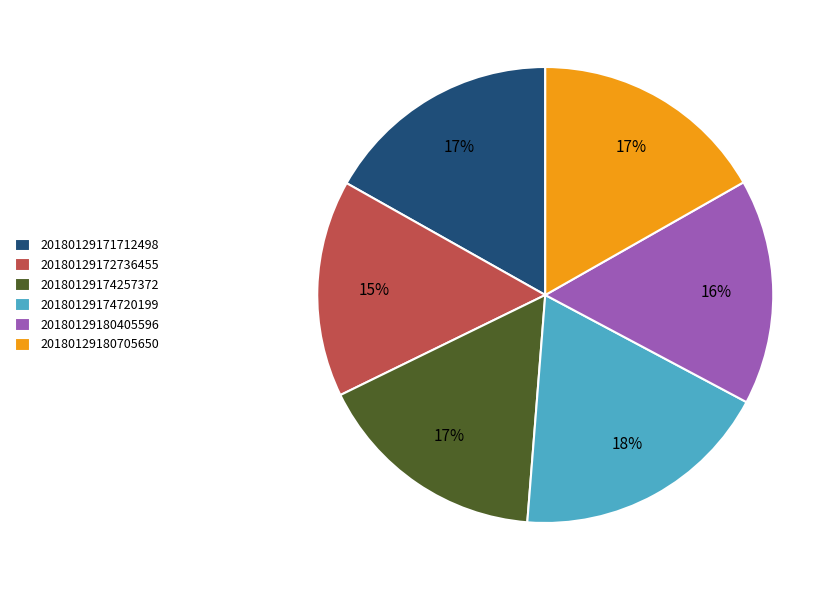

Combined, do 20180129180405596 and 20180129172736455 account for over 50%?

No